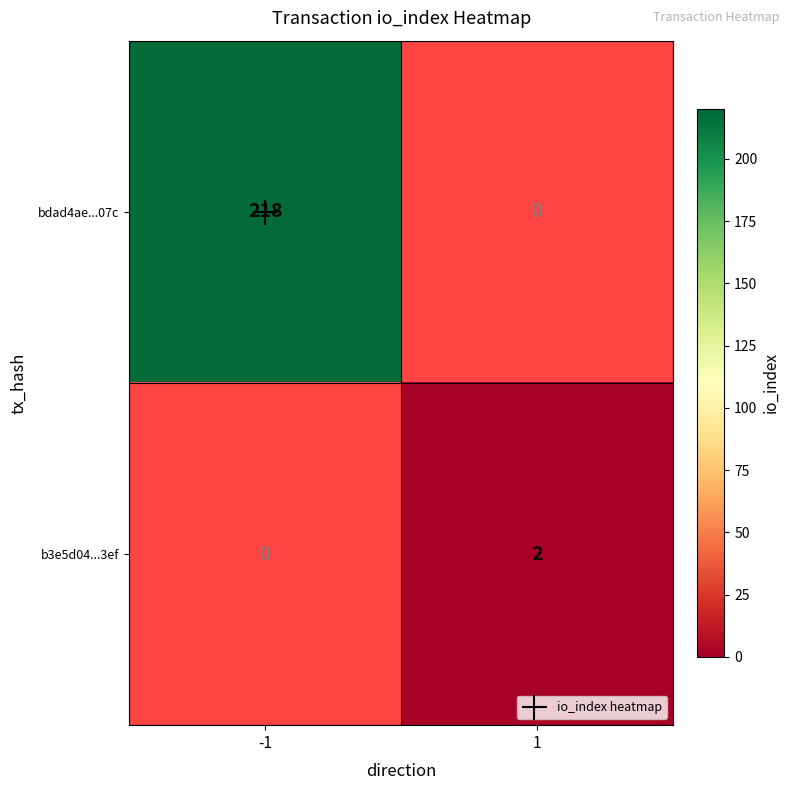

How many distinct data groups are displayed?

2